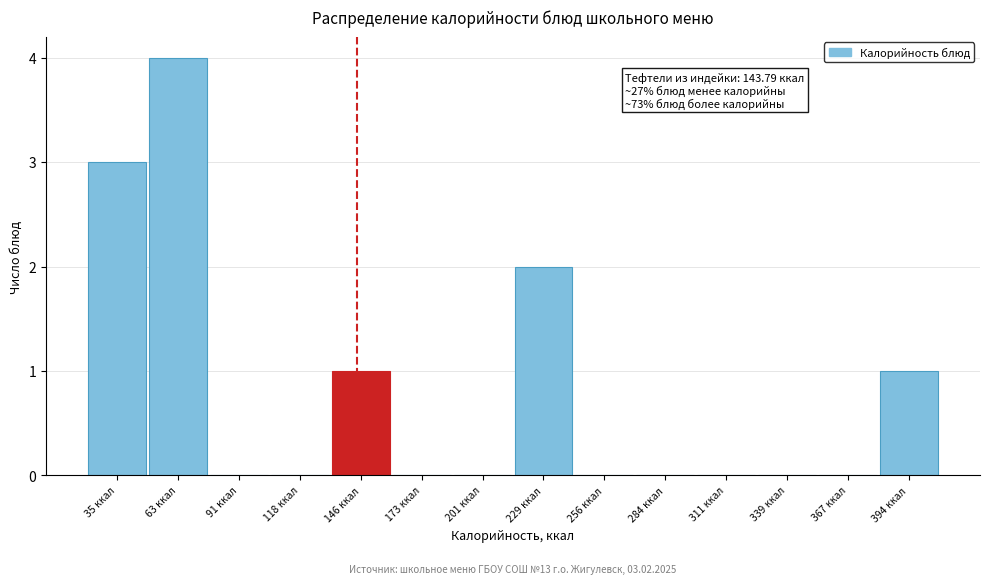

Which range on the x-axis has the tallest bar?

50 to 75